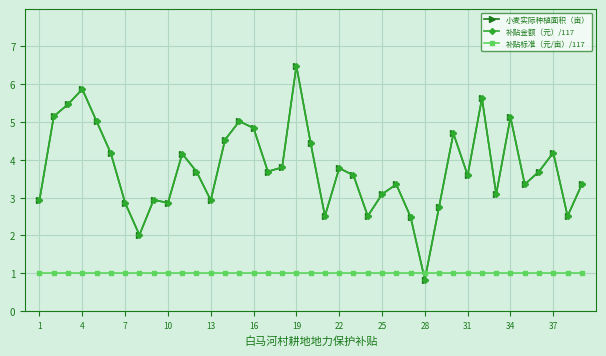

In 小麦实际种植面积（亩）, how many points are lower than both neighbors (excluding endpoints)?

11